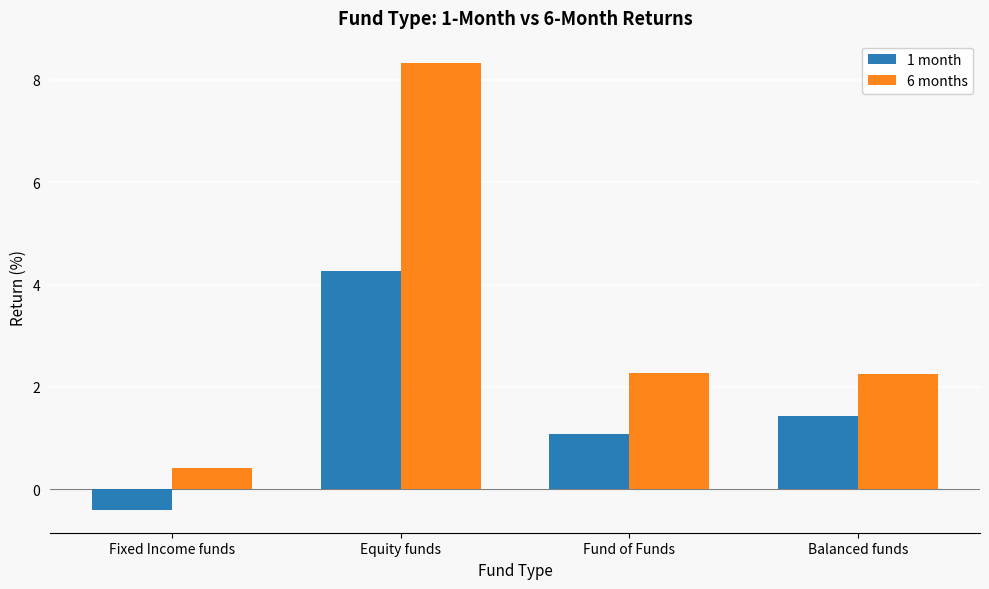

Reading right to left, what are all the values shown in this chart?

1 month: 1.4	1.1	4.3	-0.4
6 months: 2.3	2.3	8.3	0.4